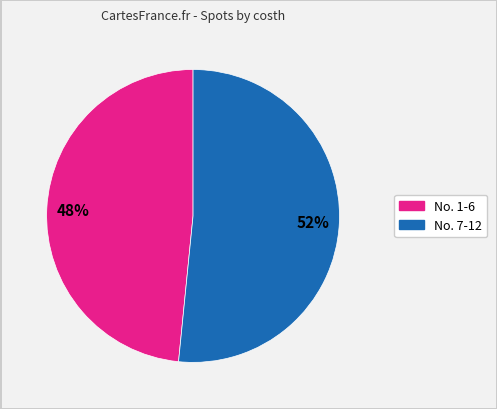

To the nearest percent, what is the average slice percentage?

50%